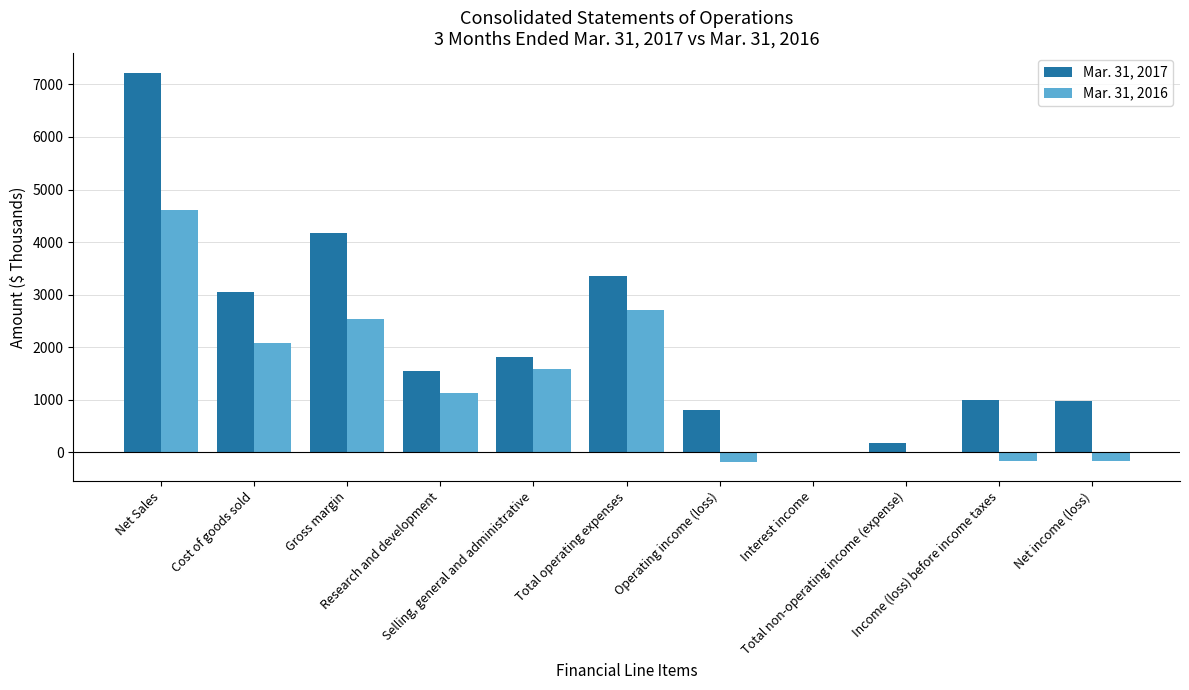

Which series has the largest range (max minus min)?

Mar. 31, 2017